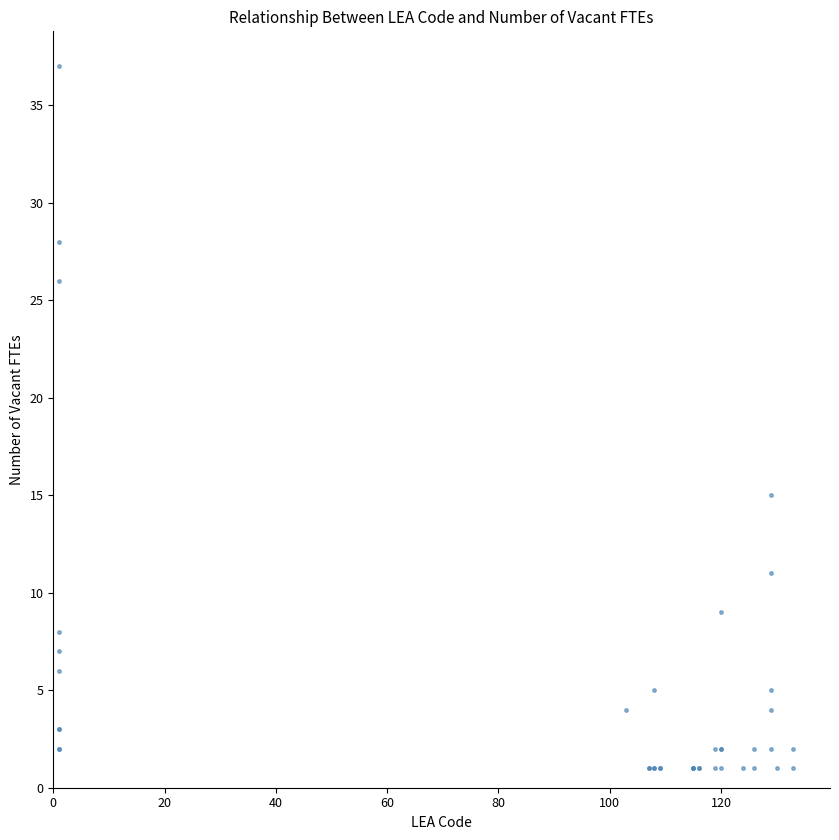

What Y value in the scatter plot is closest to 19?

15